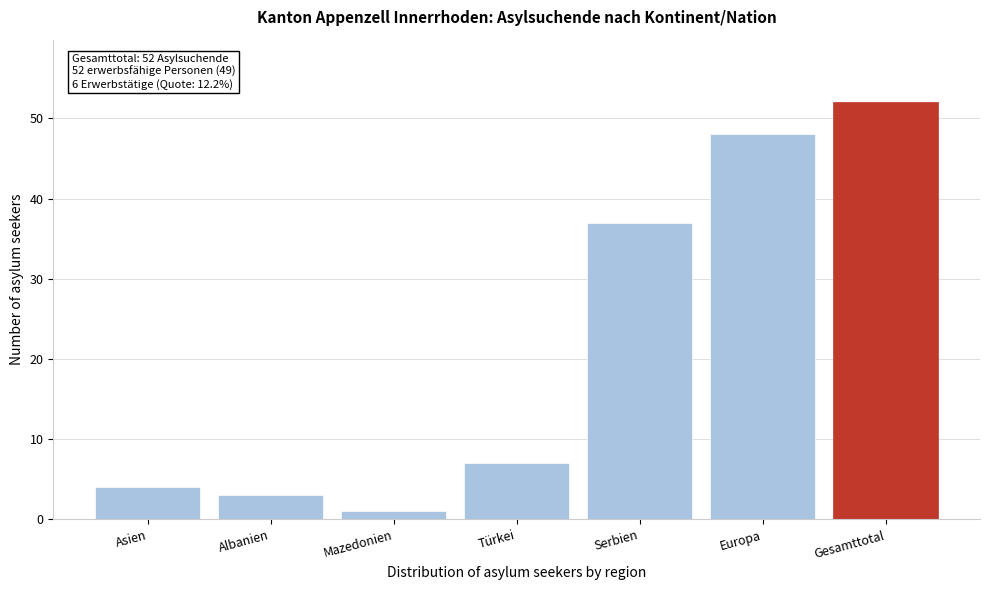

Reading right to left, what are all the values shown in this chart?

52	48	37	7	1	3	4